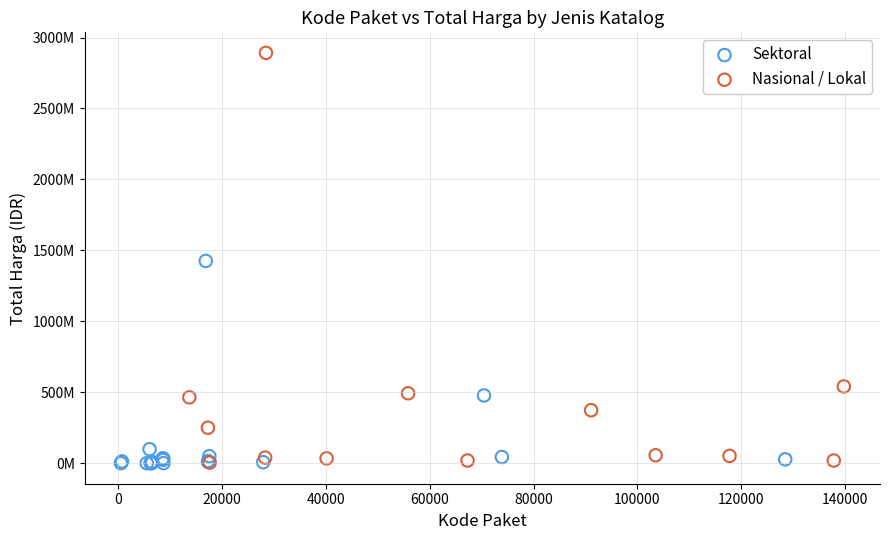

Which series has the widest spread of Y values?

Nasional / Lokal